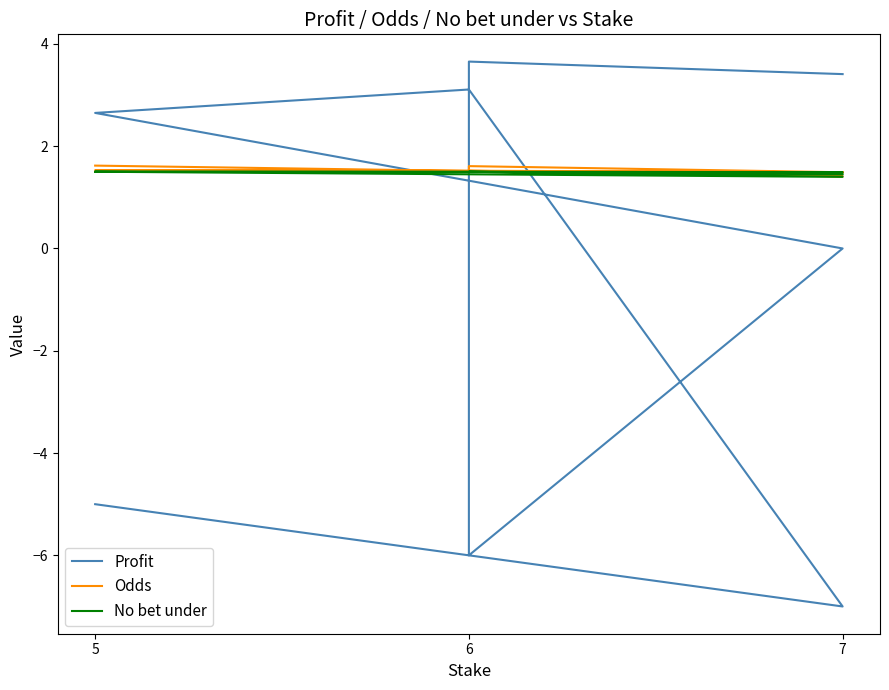

What is the highest value of the Profit series?

3.7